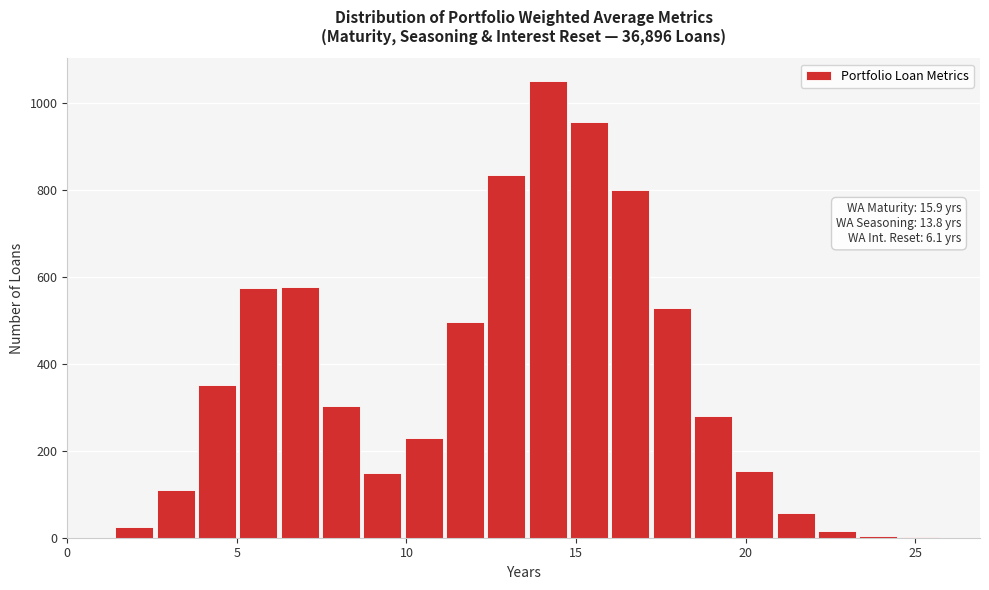

Read against the x-axis, roughly where is the centre of the tallest bar?

14.0